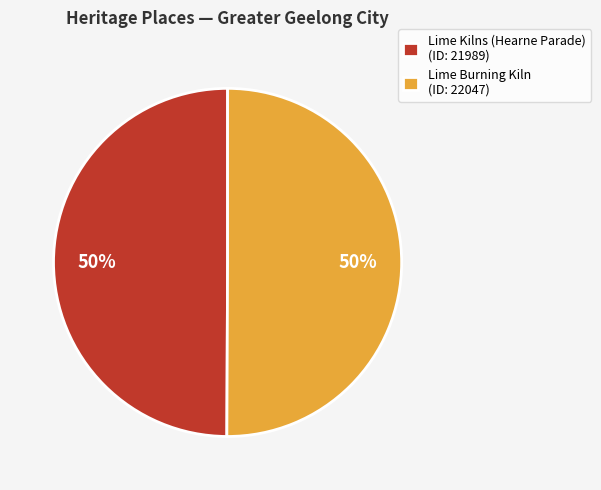

Approximately how many times larger is the value at Lime Kilns (Hearne Parade) (ID: 21989) compared to Lime Burning Kiln (ID: 22047)?

1.0